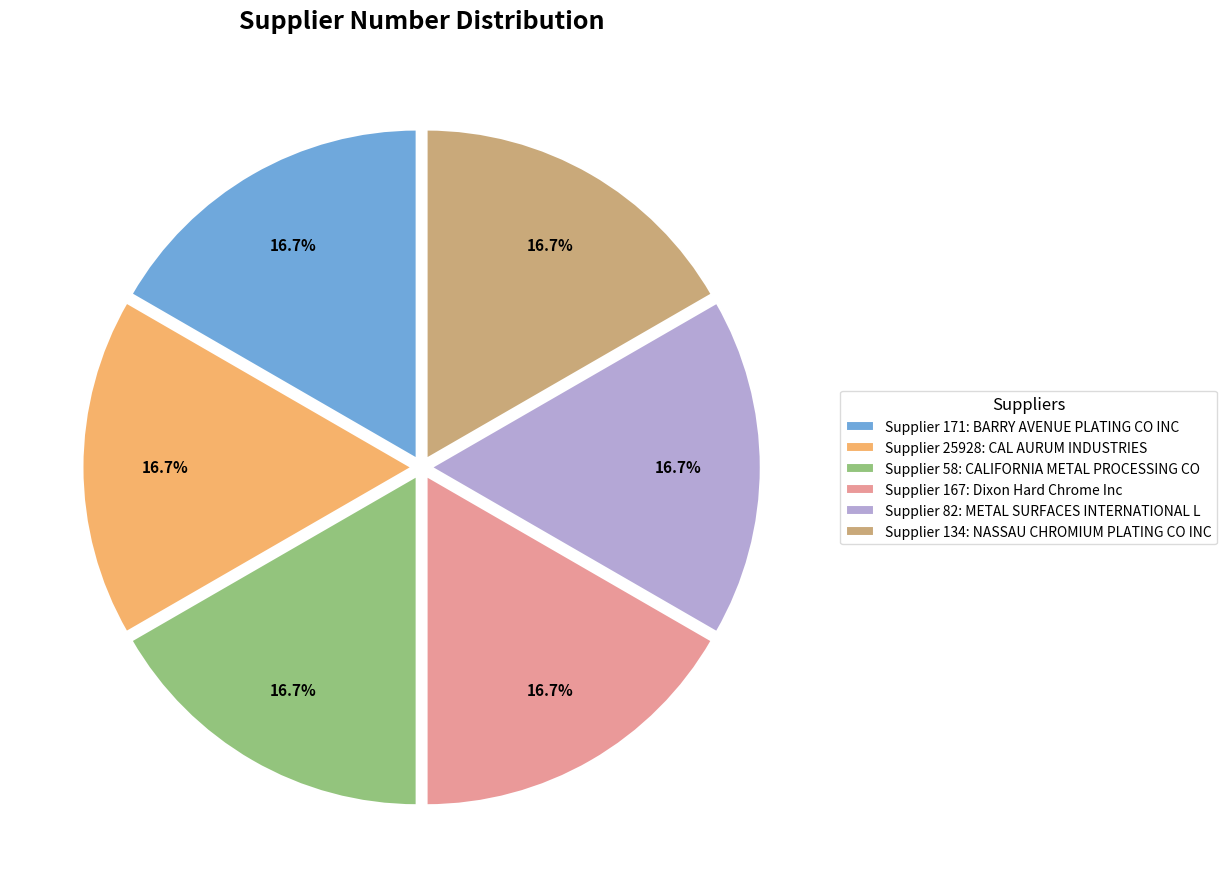

What percentage do Supplier 58: CALIFORNIA METAL PROCESSING CO and Supplier 167: Dixon Hard Chrome Inc together represent?

33.3%